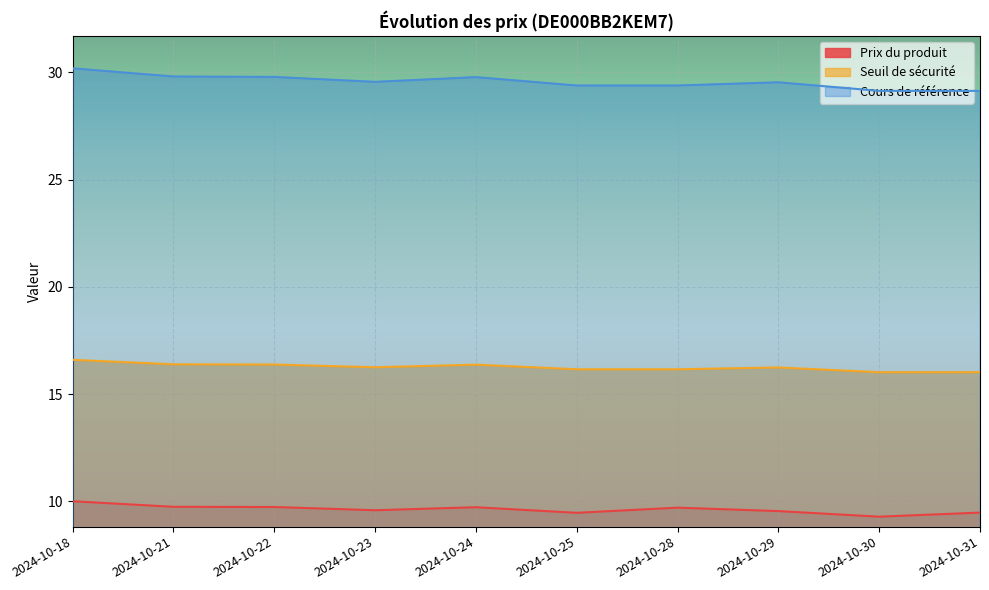

What is the value of the Seuil de sécurité point at the 1st from the left?

16.6